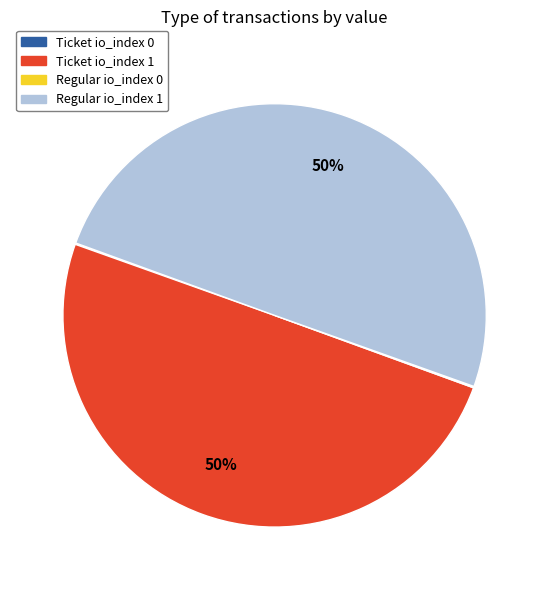

Approximately how many times larger is the value at Ticket io_index 1 compared to Regular io_index 1?

1.0